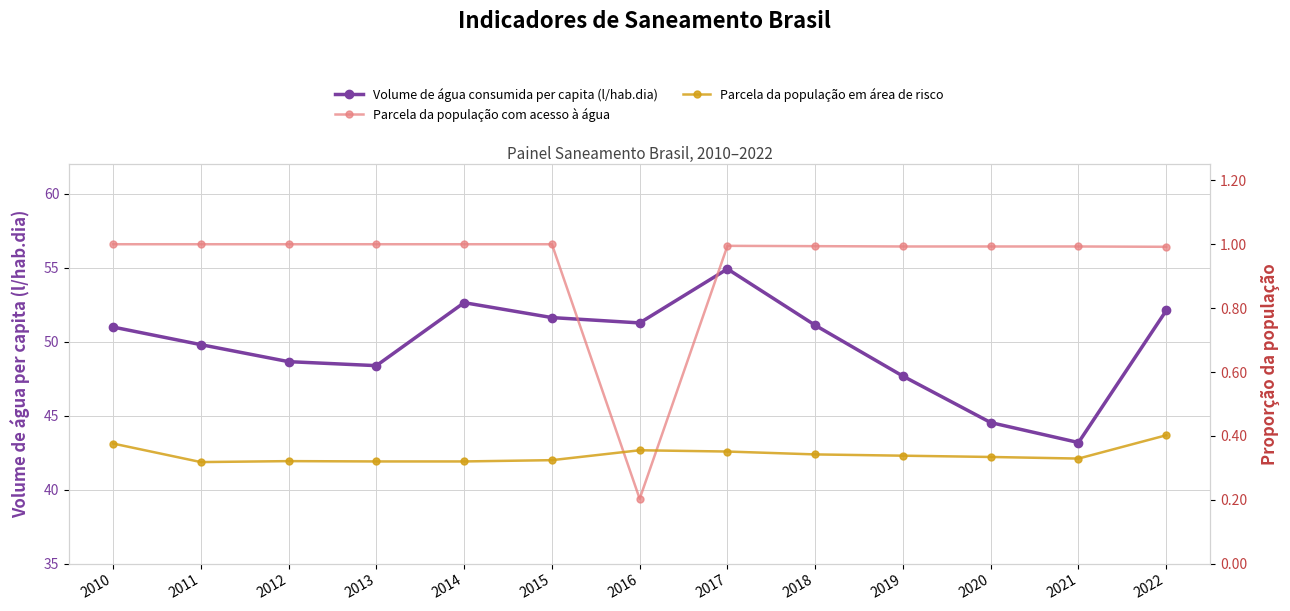

The Parcela da população em área de risco series shows 0.3 at 2013. True or false?

True